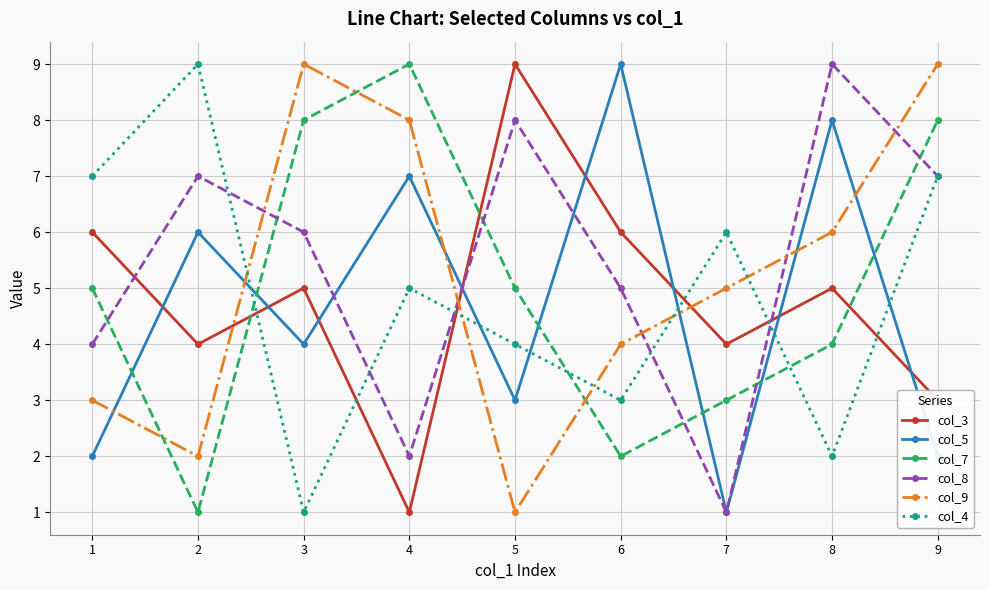

At how many categories does at least one series exceed 5?

9